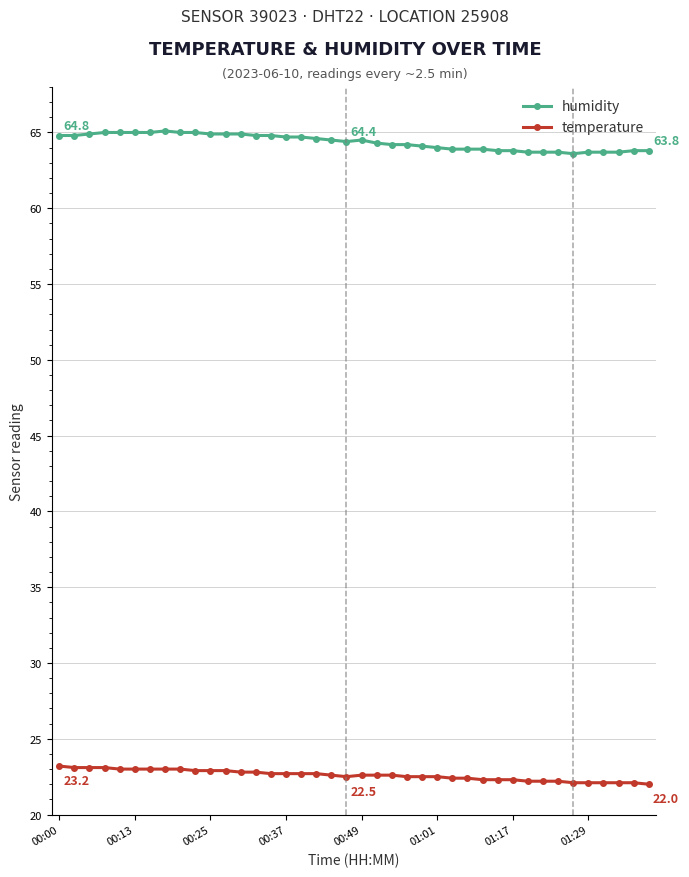

List the series in order of their peak value, highest first.

humidity, temperature